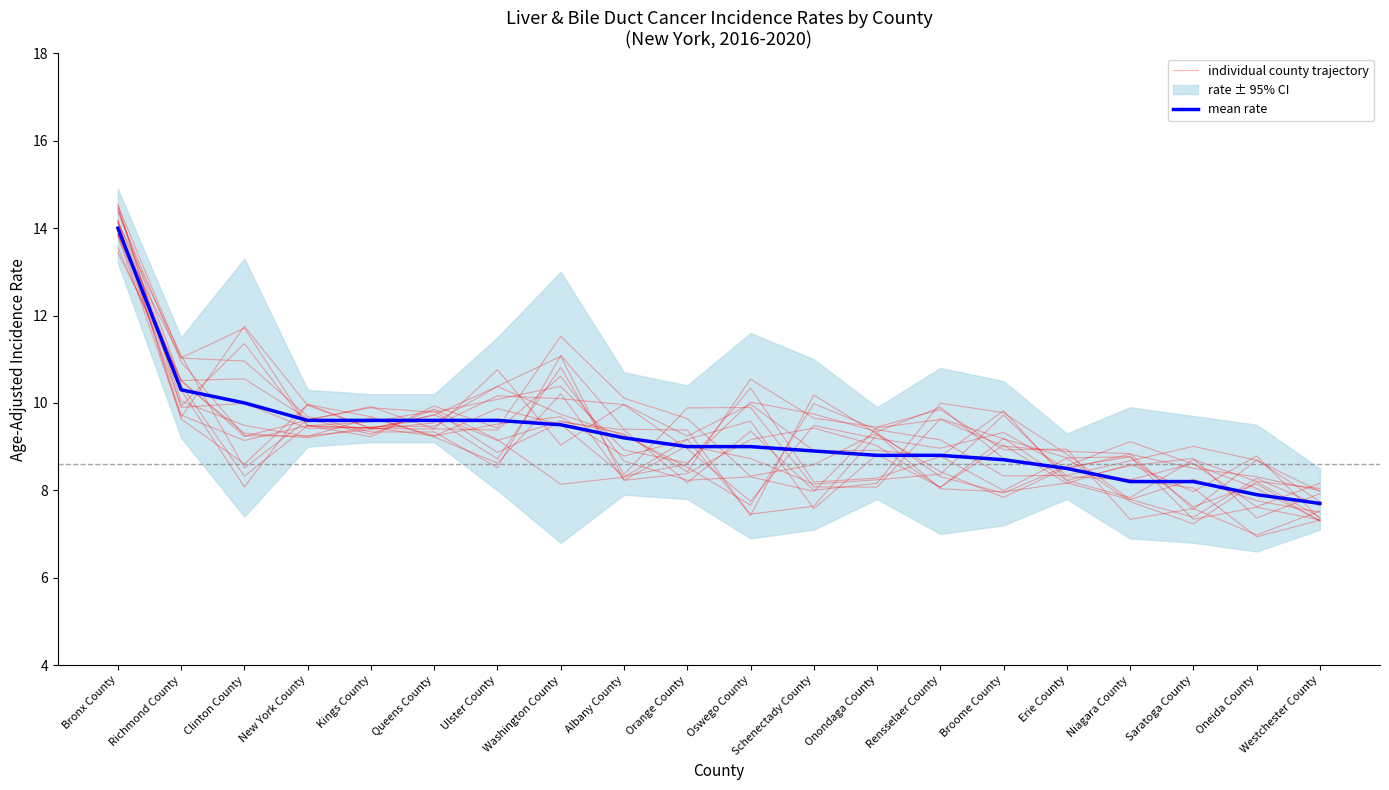

What is the sum of the mean rate values at Broome County and Westchester County?

16.4